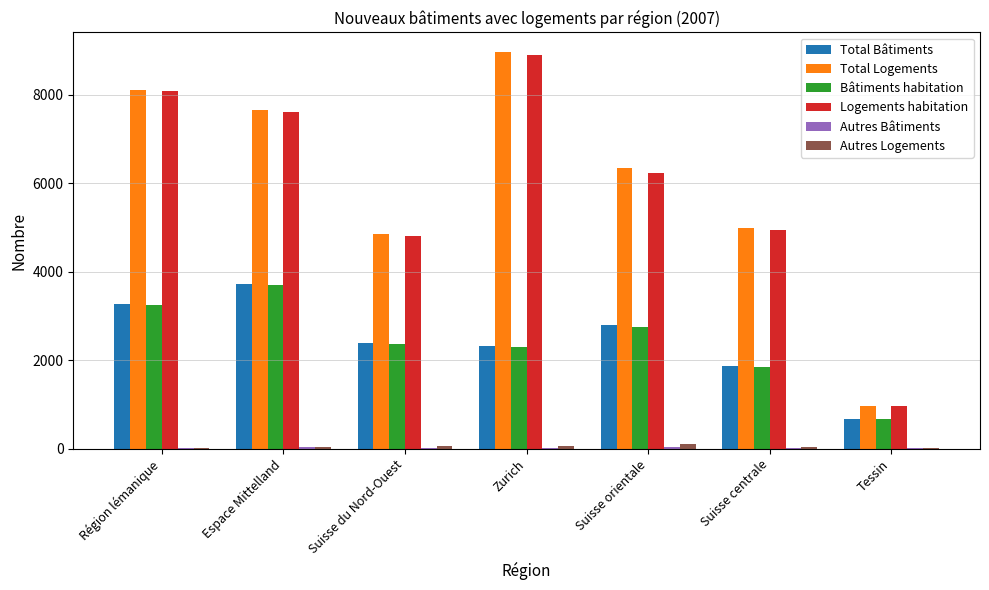

Which category has the highest value in the Logements habitation series?

Zurich